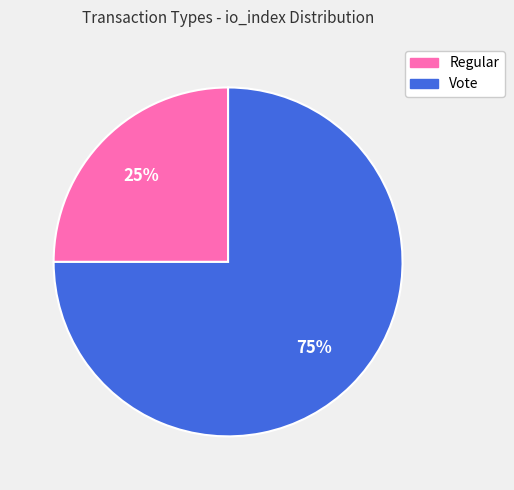

Is it true that Vote is 65% of the pie?

False